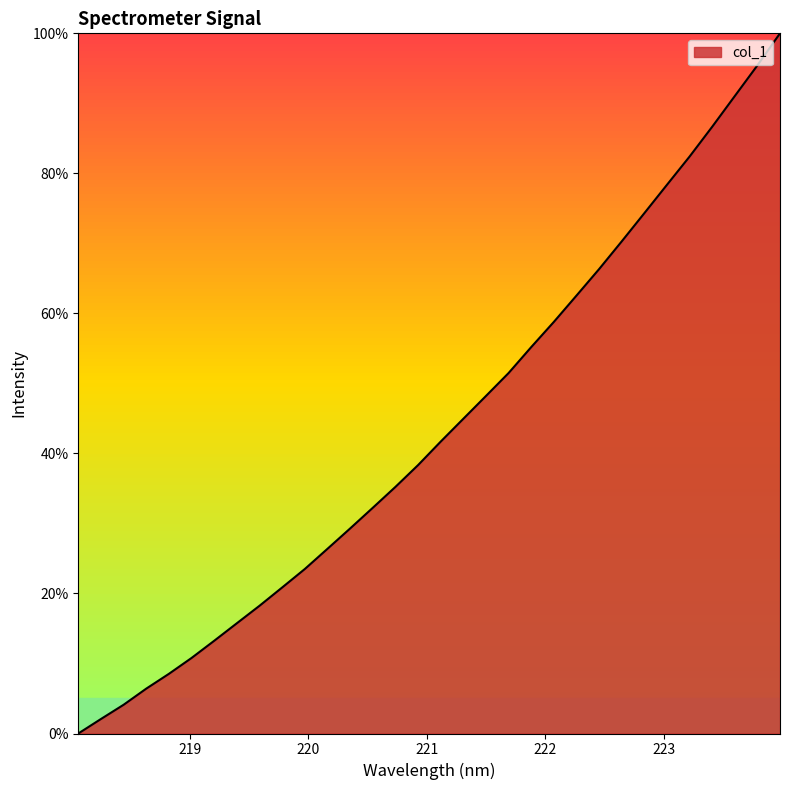

True or false: the data has more than 2 interior local peaks.

False